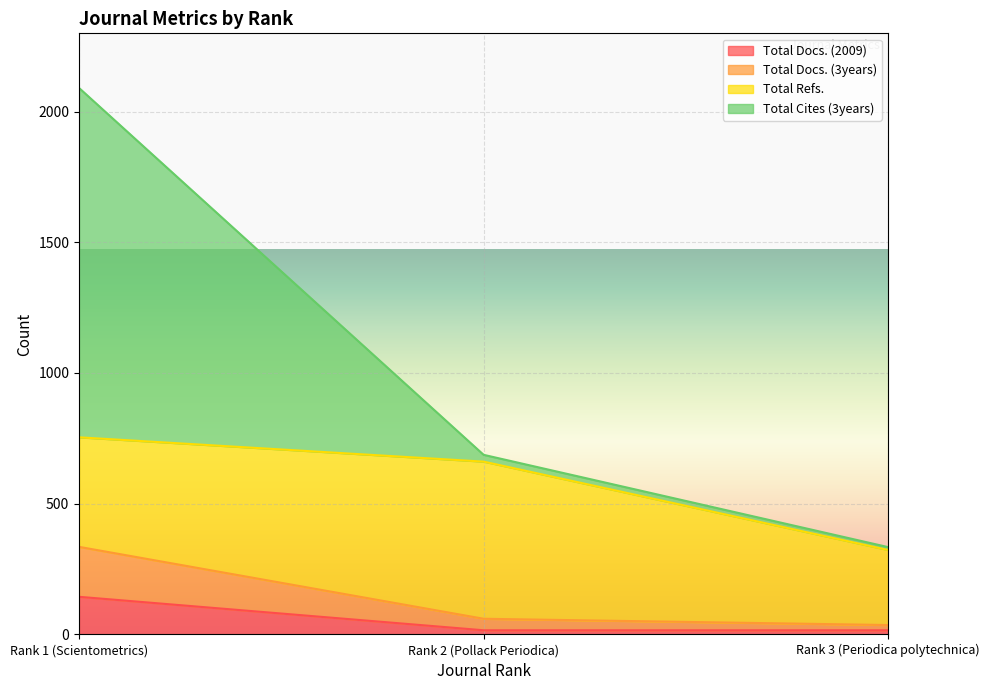

What is the maximum value for Total Docs. (2009)?

144